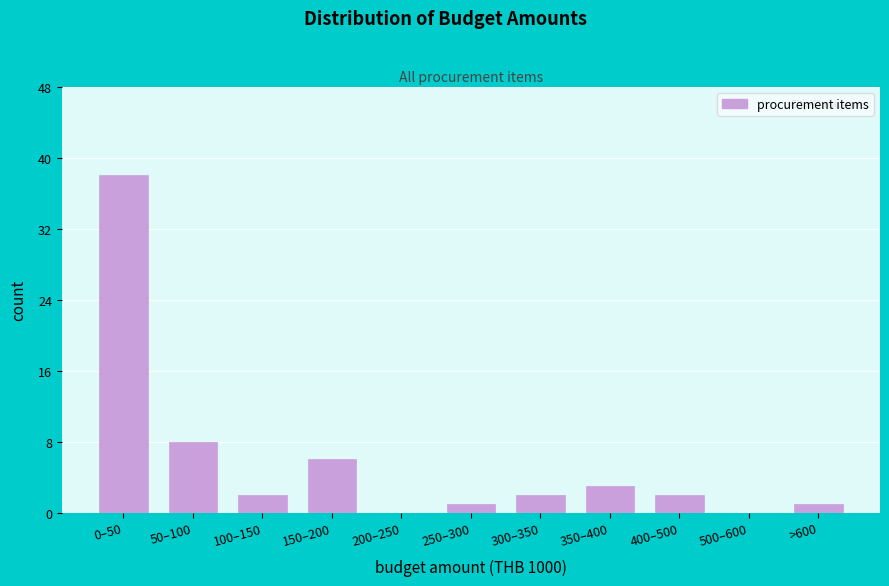

Reading left to right, transcribe all the data shown in this chart.

0–50=38	50–100=8	100–150=2	150–200=6	200–250=0	250–300=1	300–350=2	350–400=3	400–500=2	500–600=0	>600=1